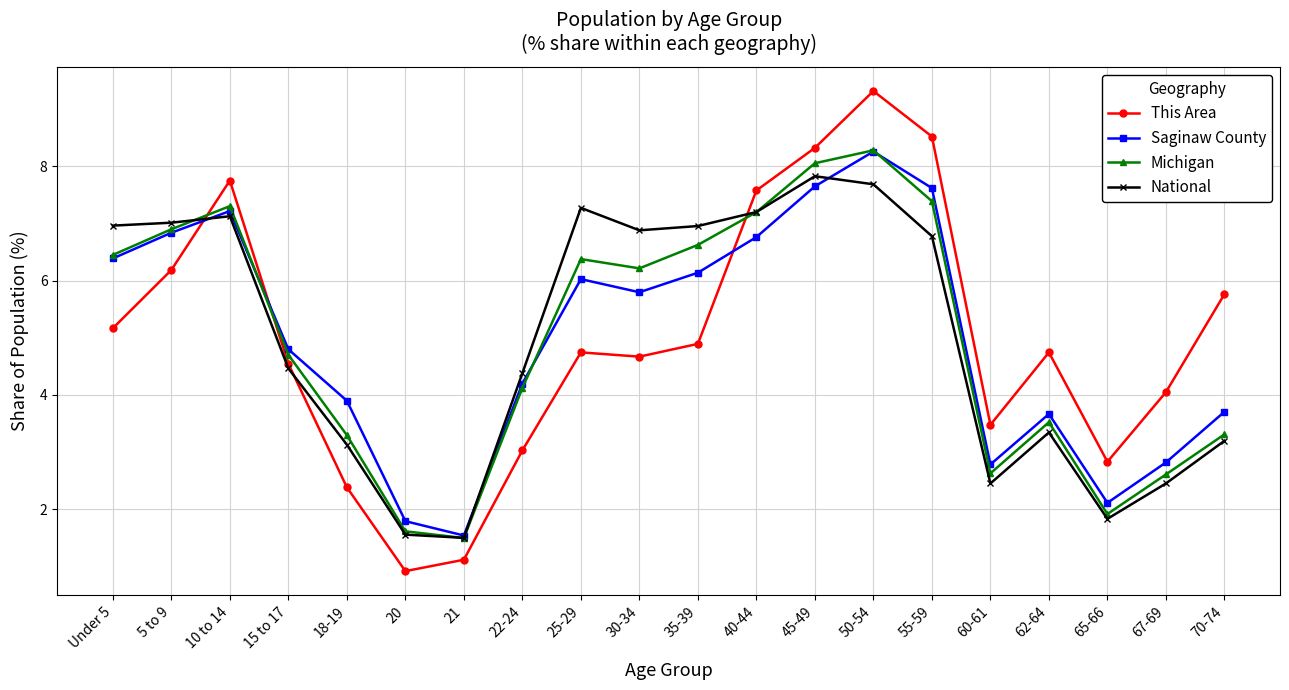

Where is the first local maximum for This Area?

10 to 14